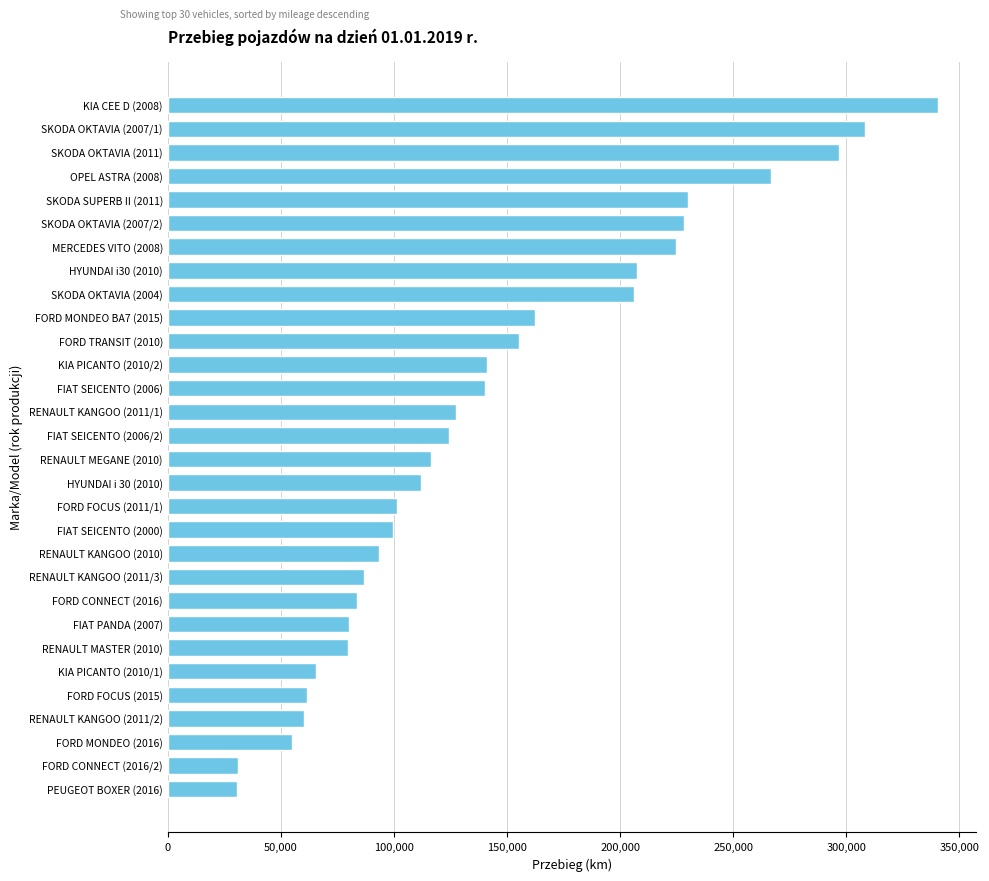

How many series are shown in this chart?

1